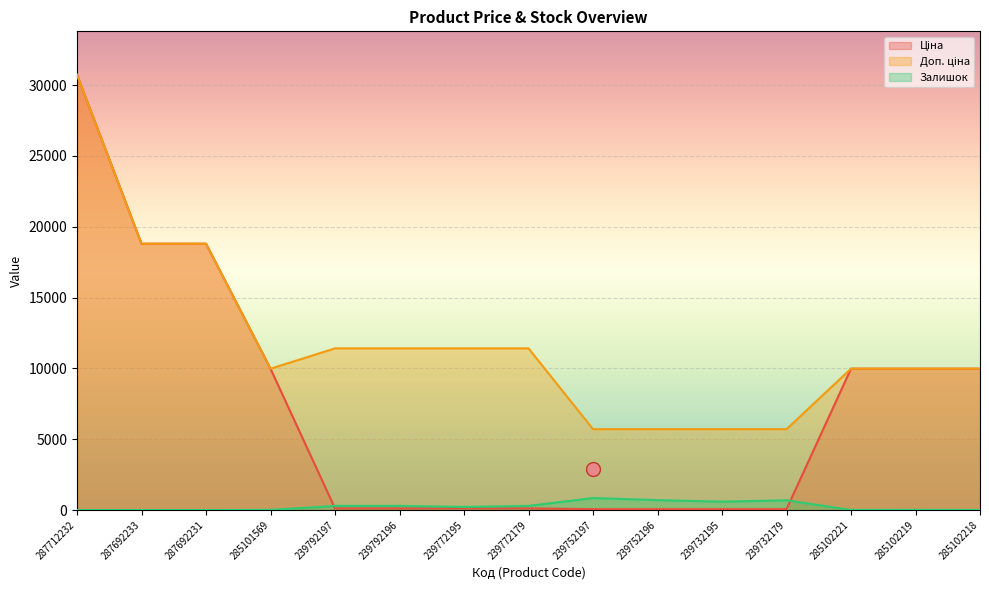

True or false: Залишок and Доп. ціна cross at least once.

False